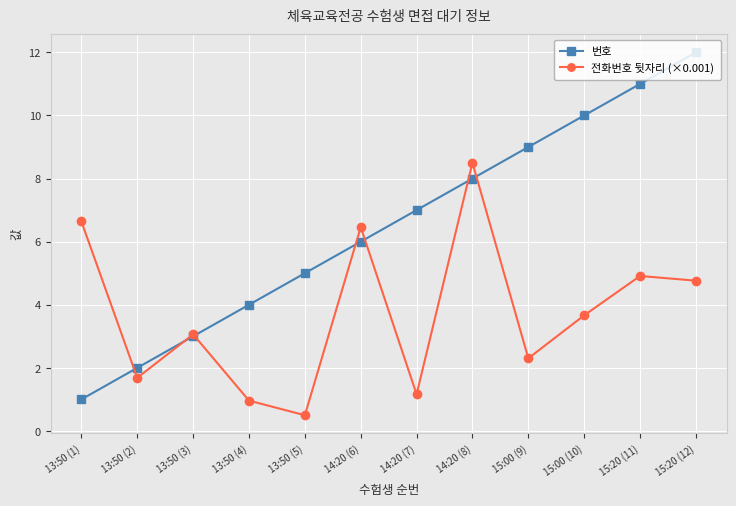

At which category is the sum across all series the highest?

15:20 (12)